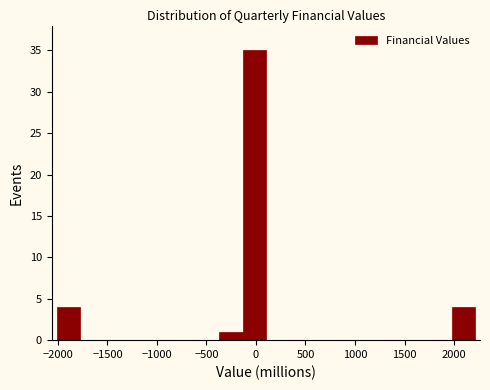

Over which range of the x-axis is the bar tallest?

-150 to 100